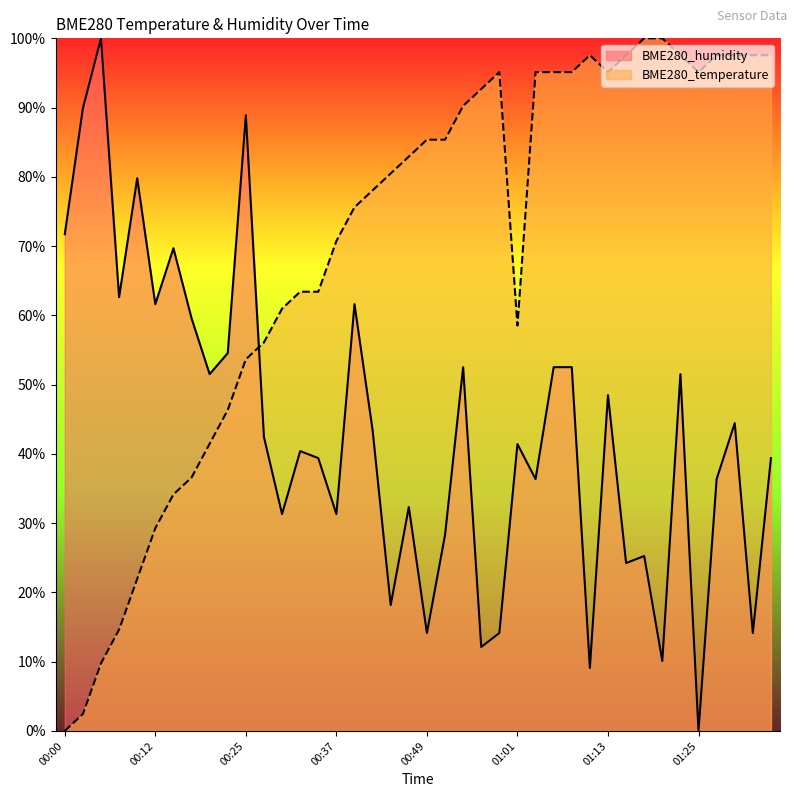

Which category has the lowest value in the BME280_temperature series?

00:00